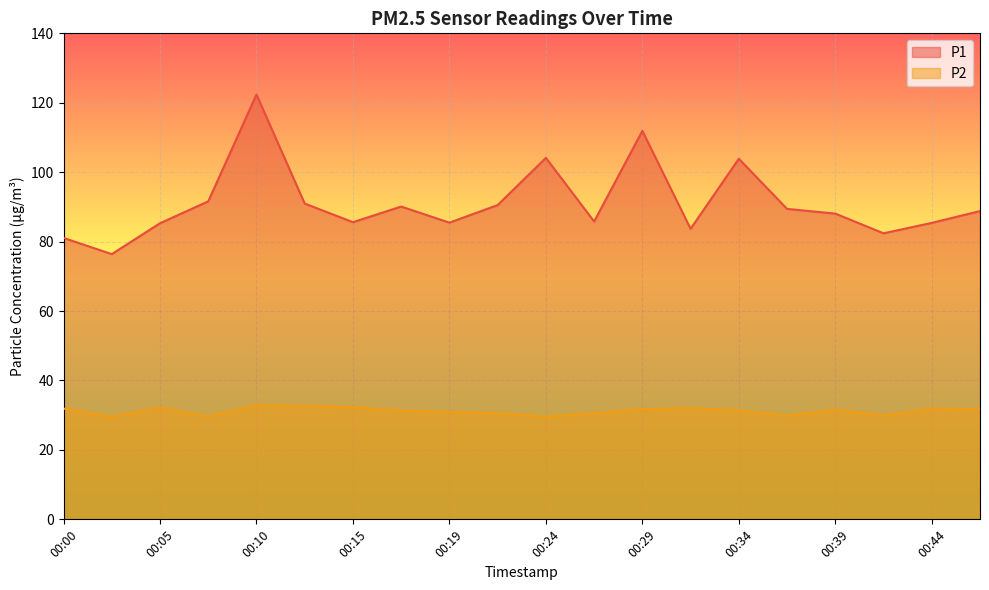

True or false: P2 and P1 intersect in this chart.

False